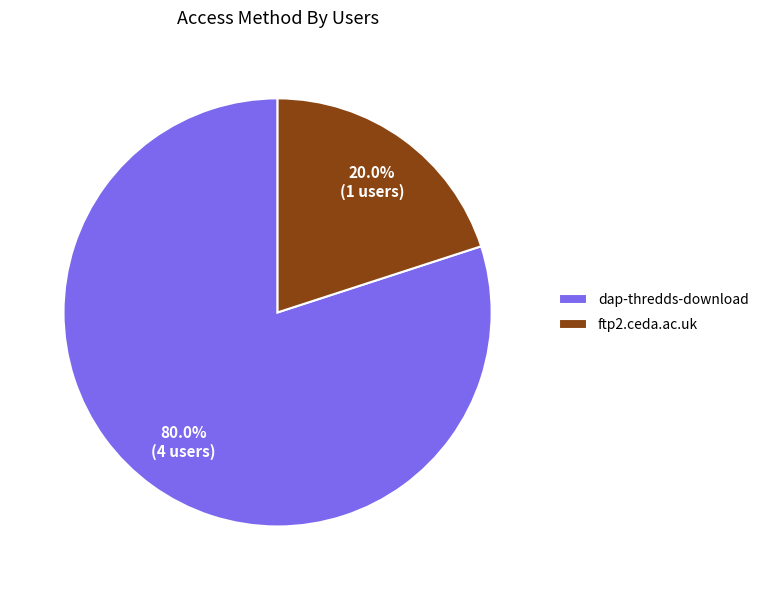

What percentage is the ftp2.ceda.ac.uk slice, to the nearest percent?

20%